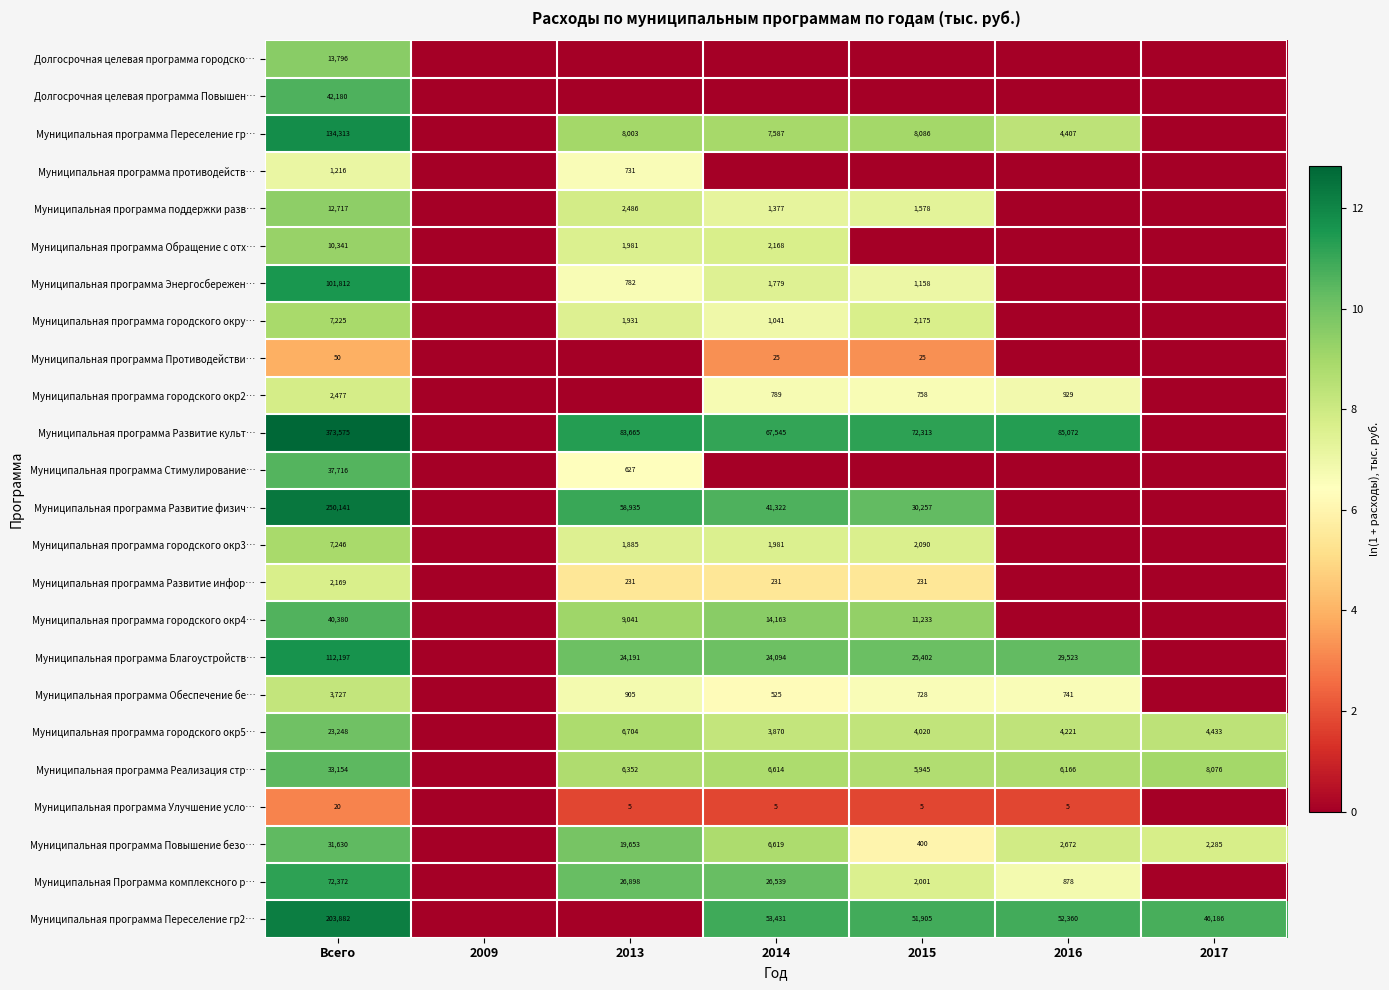

Is it true that Муниципальная программа поддержки разв… equals 3751 at 2013?

False